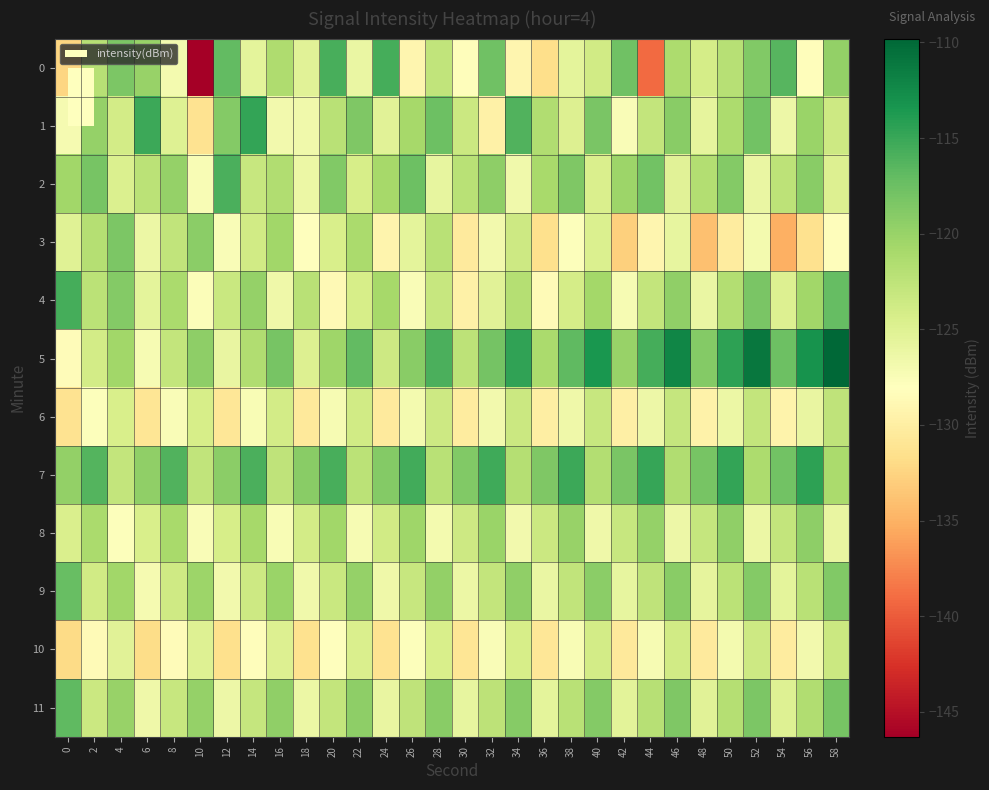

Which series changed the most between 12 and 46?

5